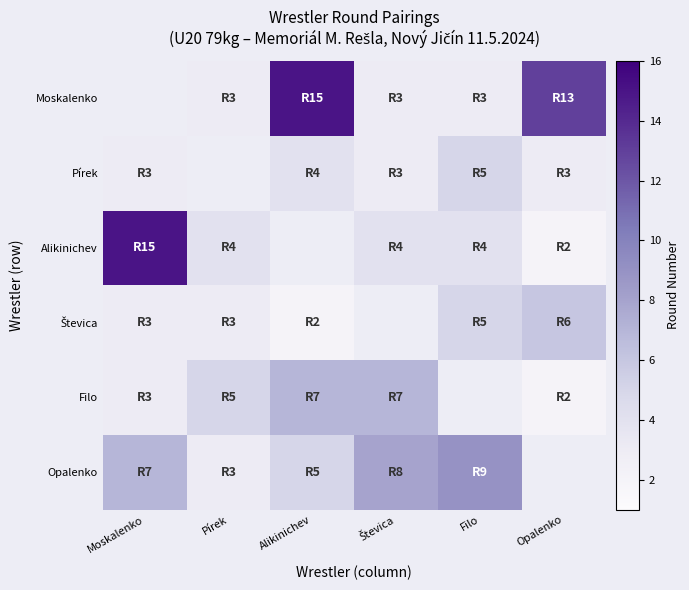

List the series in order of their peak value, lowest first.

Pírek, Števica, Filo, Opalenko, Moskalenko, Alikinichev